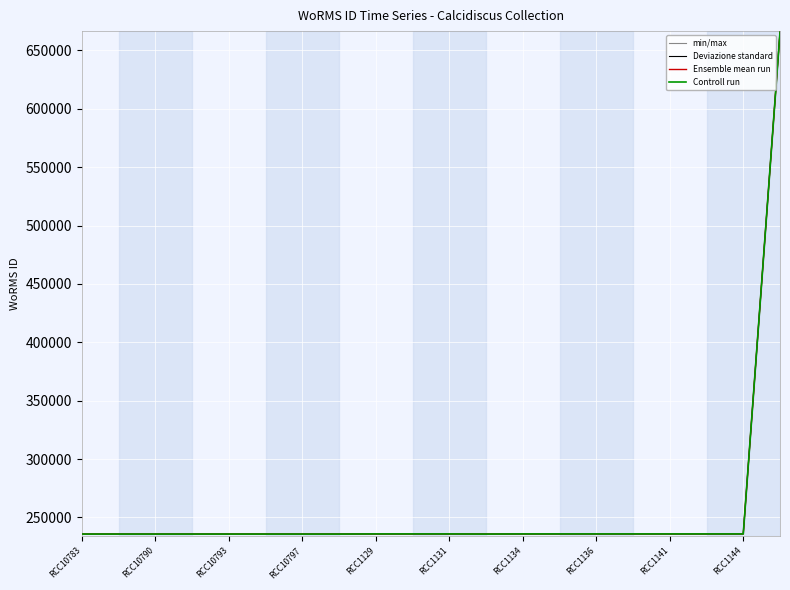

What is the sum of the Ensemble mean run values at RCC10793 and RCC10797?

471608